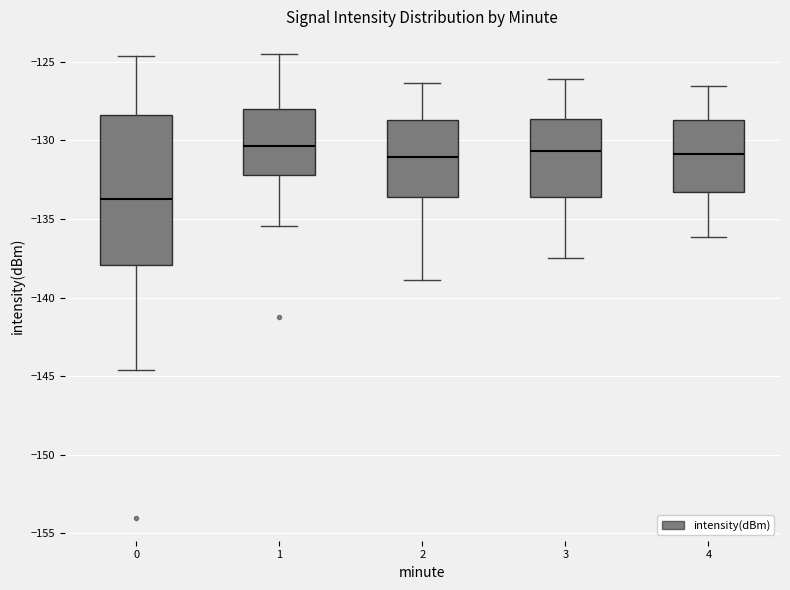

Comparing the boxes themselves (not the whiskers), which one is the tallest?

0